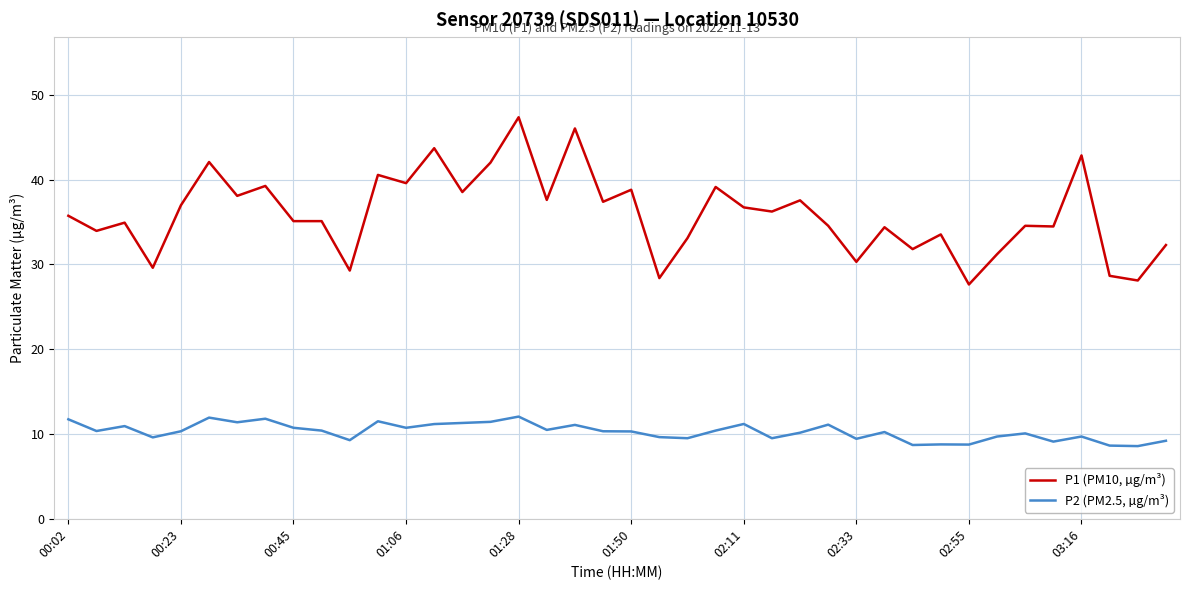

Which series has the largest range (max minus min)?

P1 (PM10, µg/m³)